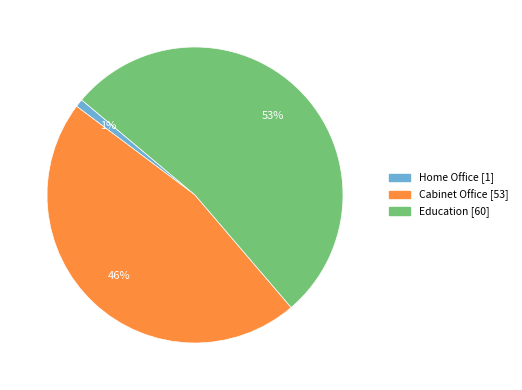

What percentage is the Cabinet Office [53] slice, to the nearest percent?

46%